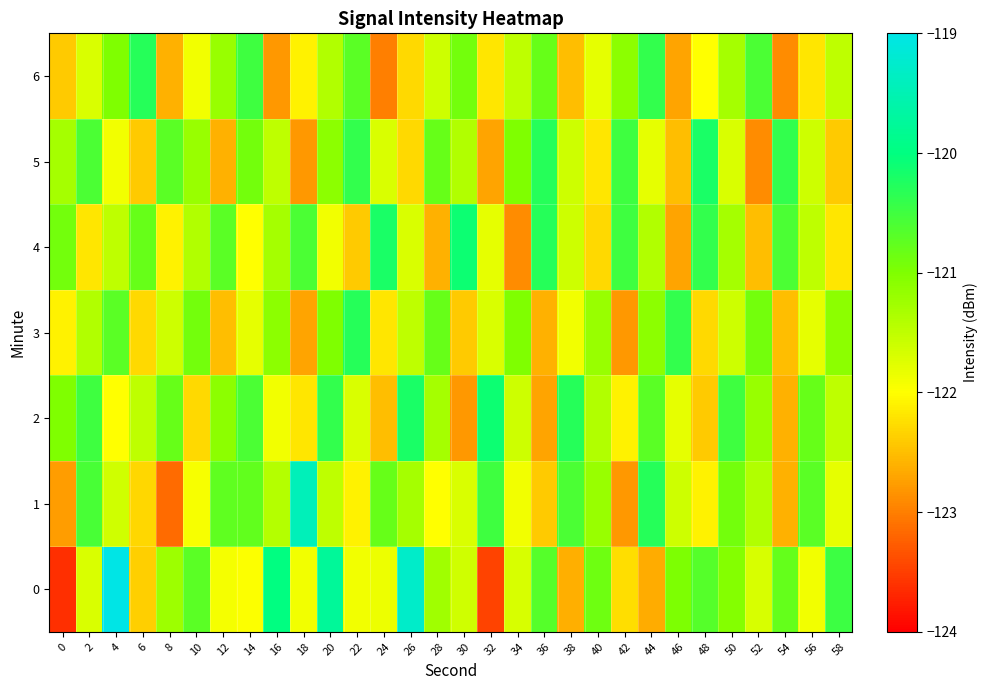

What is the difference between the highest and lowest values at 54?

2.5